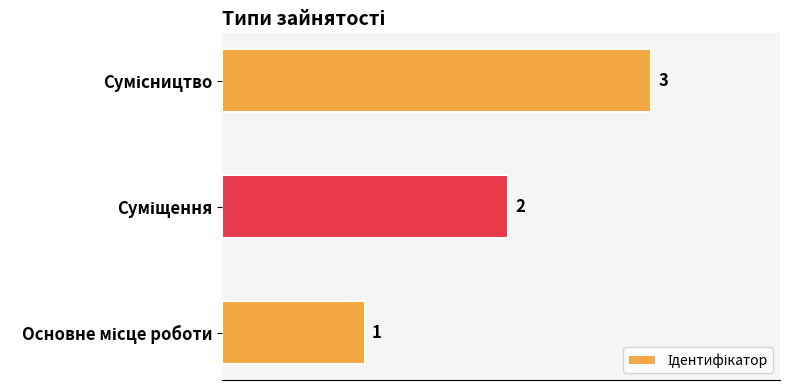

What is the average value?

2